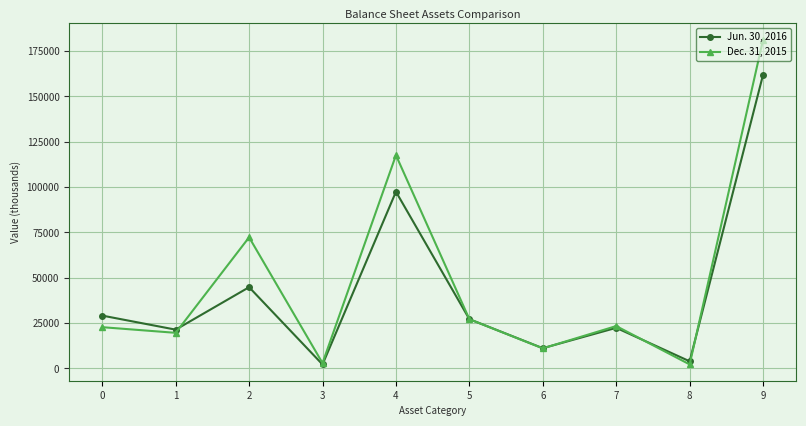

Which series ends up on top after the final intersection of Dec. 31, 2015 and Jun. 30, 2016?

Dec. 31, 2015